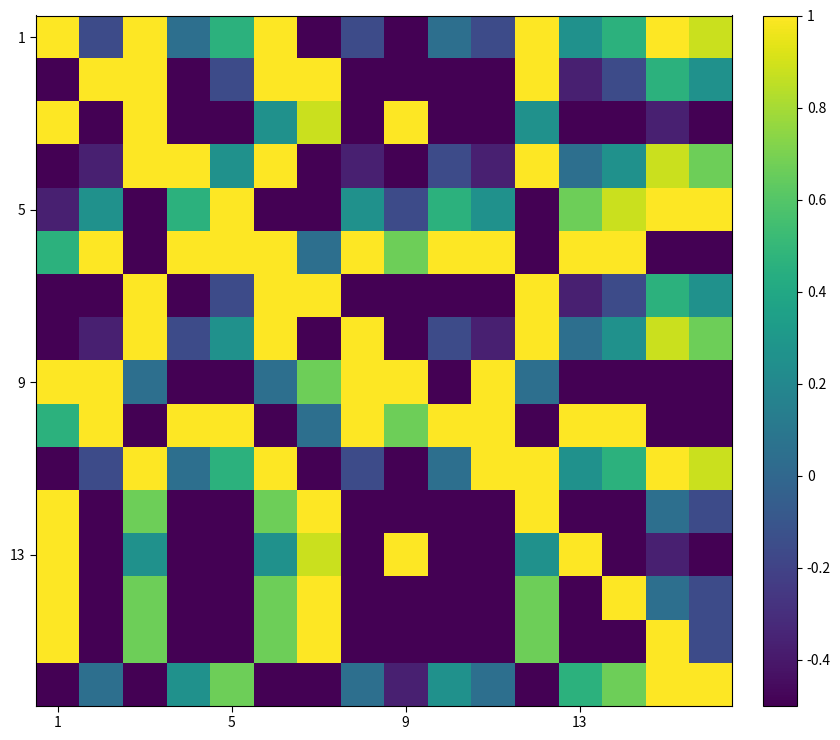

Which series has the largest range (max minus min)?

1